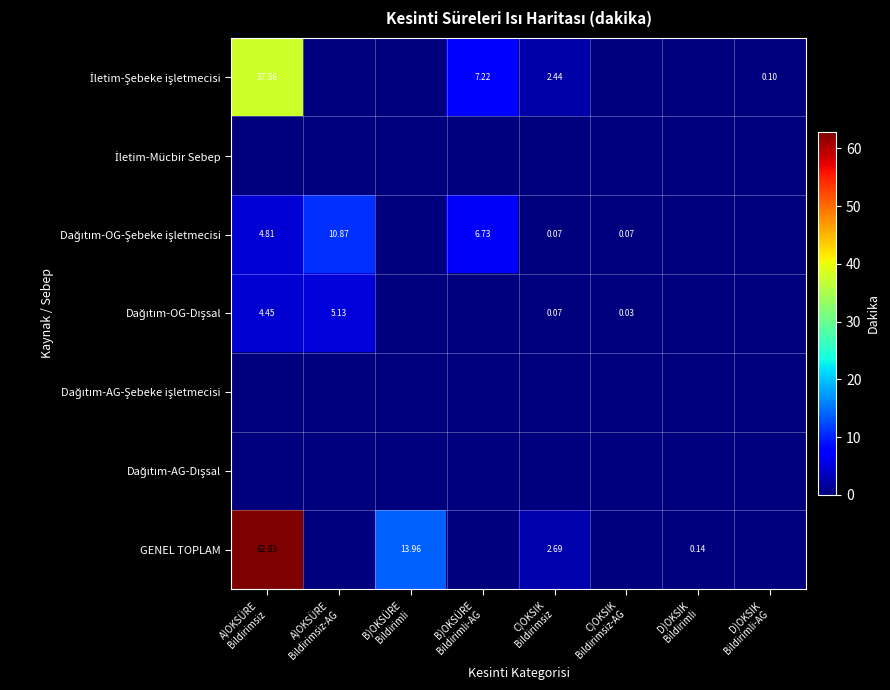

The value of GENEL TOPLAM at D)OKSIK Bildirimli-AG is 0.0. True or false?

True